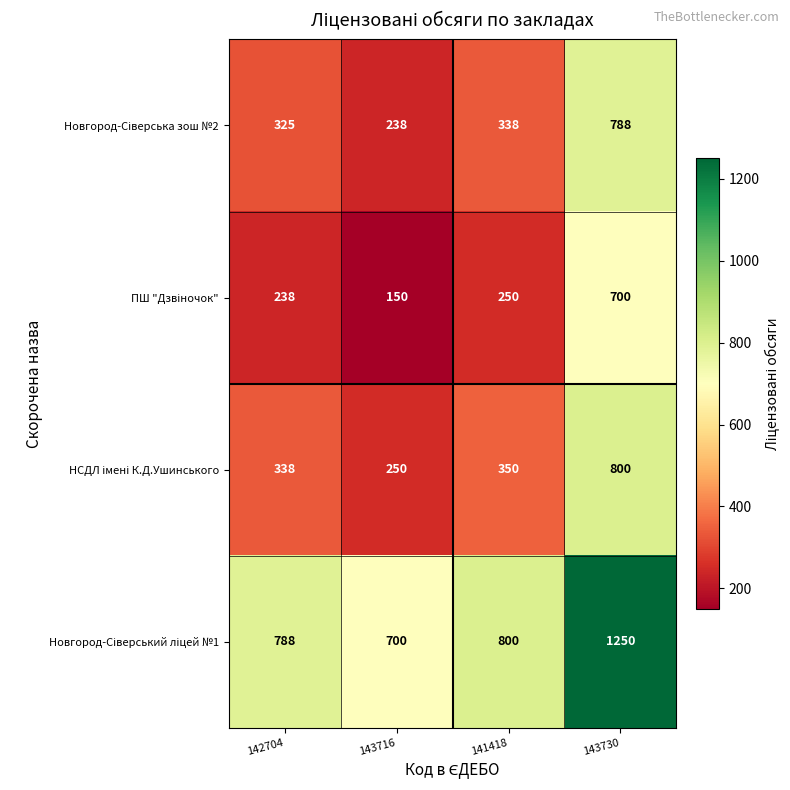

What is the spread (max minus min) of values at 143716?

550